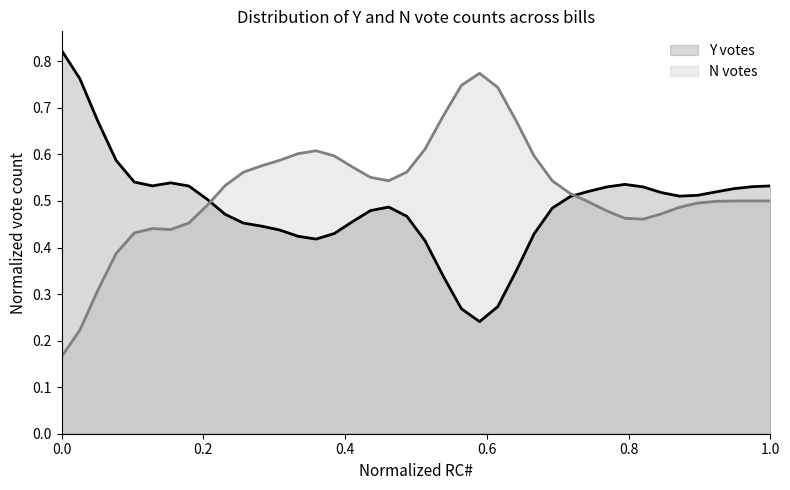

What are all the series names shown in the legend?

Y votes, N votes